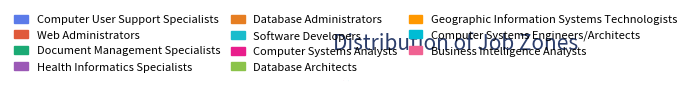

Count the number of slices in the pie.

11